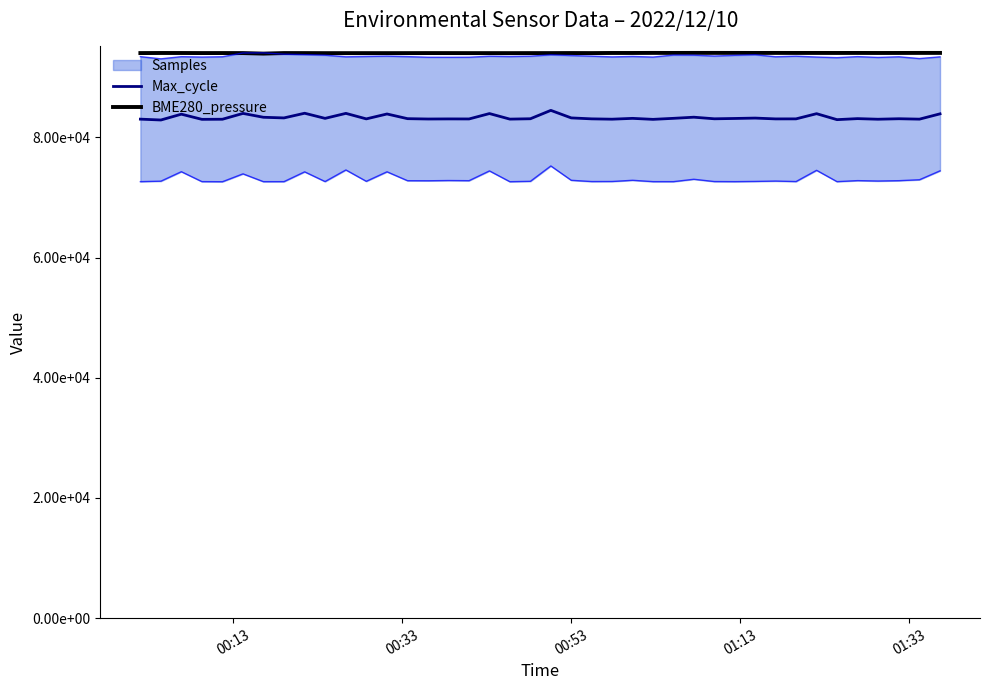

The value of BME280_pressure at 19 is 165102.2. True or false?

False